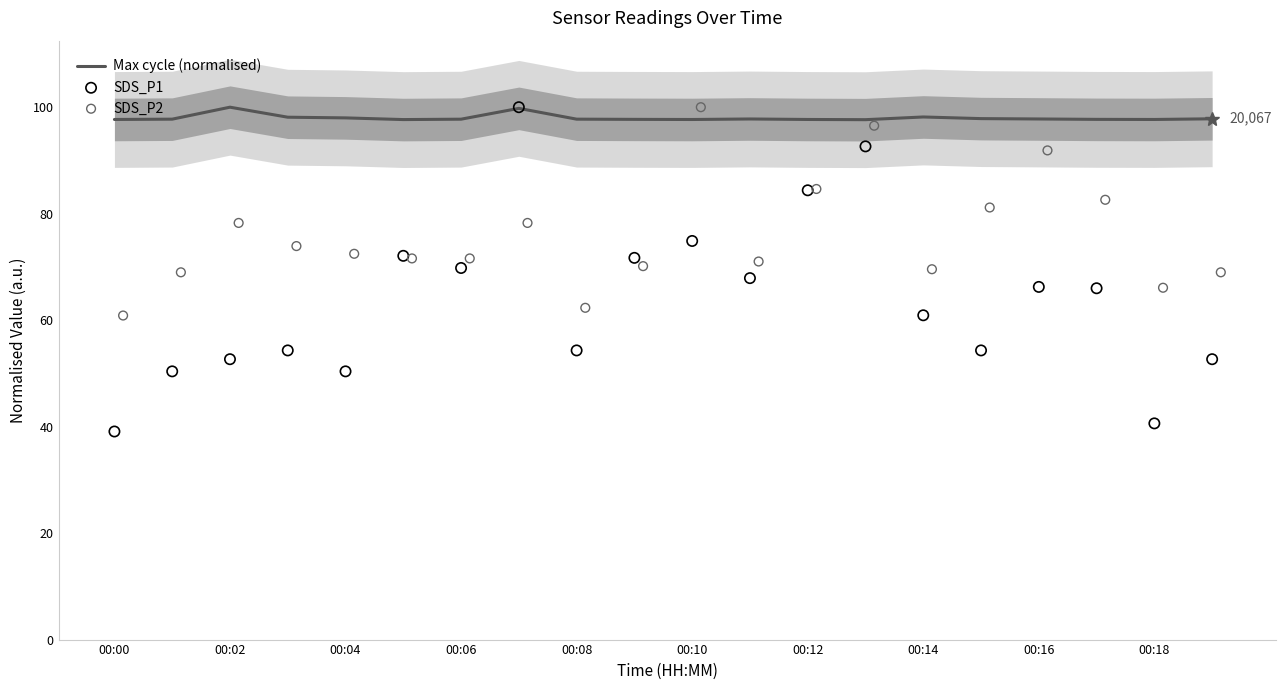

Which series reaches the maximum Y coordinate?

Max cycle (normalised)